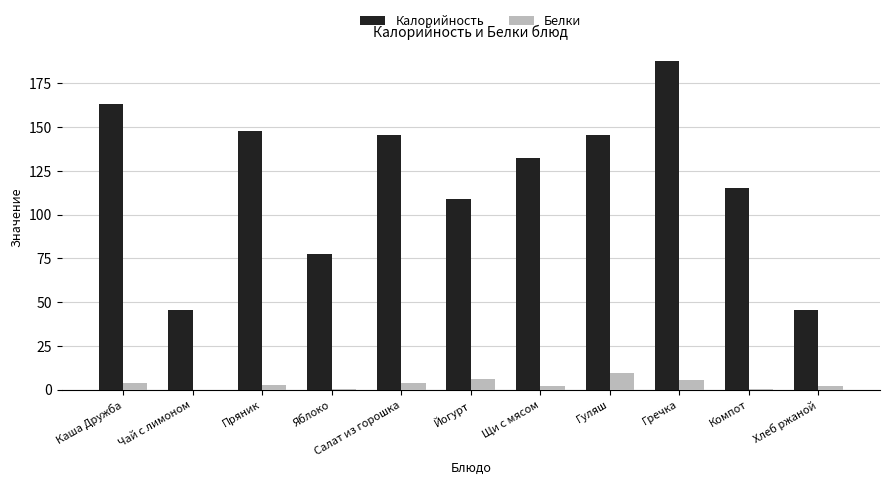

Which series has the largest total across all categories?

Калорийность